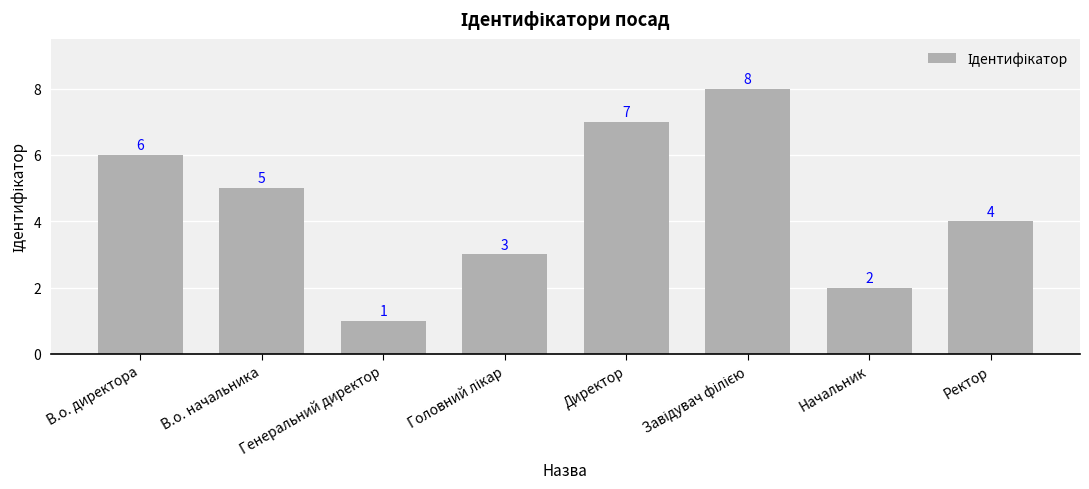

How many series are shown in this chart?

1